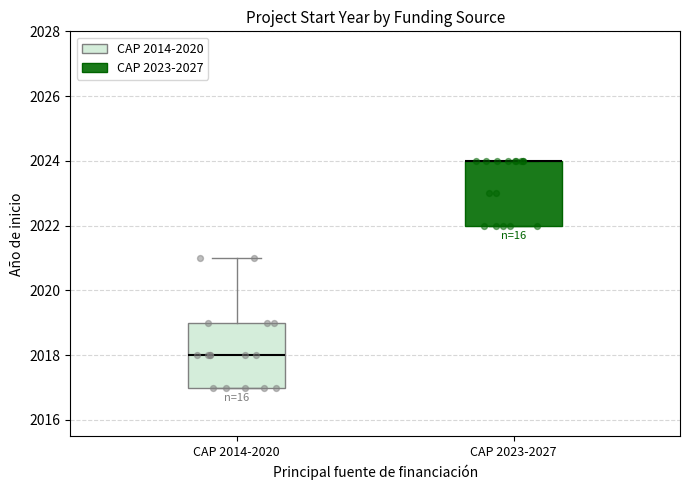

Where does the upper whisker of the box for CAP 2014-2020 end on the y-axis? The values are not printed on the chart, so give them approximately, as read against the axis.

2021